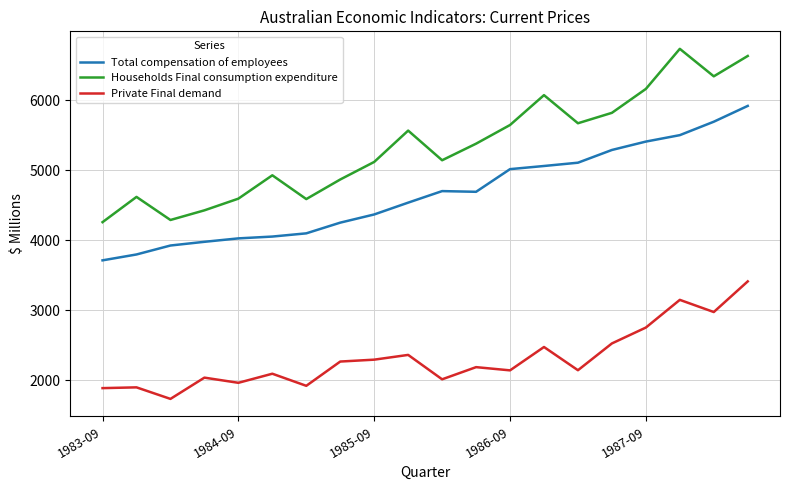

What is the average value of the Private Final demand series?

2310